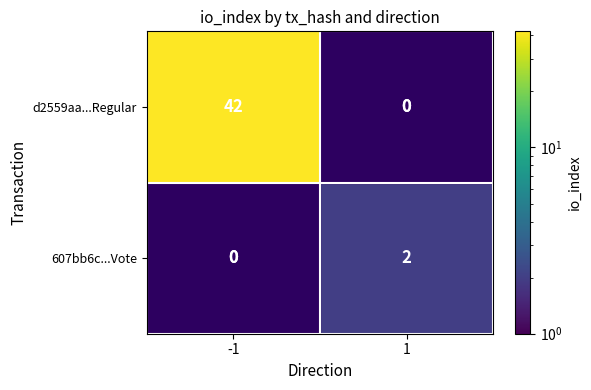

Is it true that 607bb6c...Vote equals 2 at 1?

True